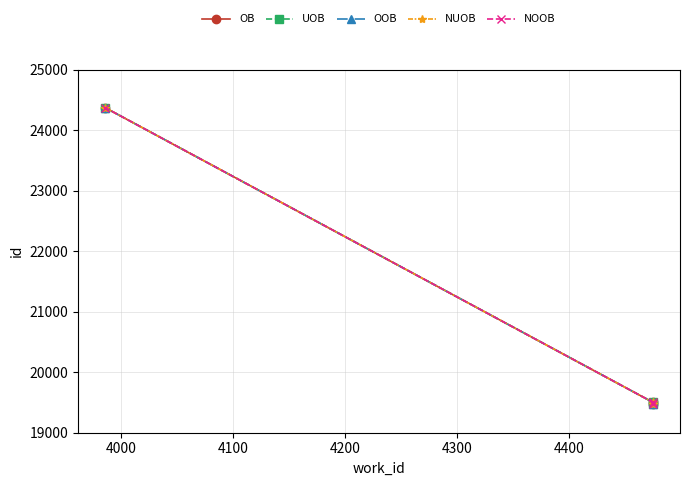

True or false: OOB has a value of 17048 at 4100.

False